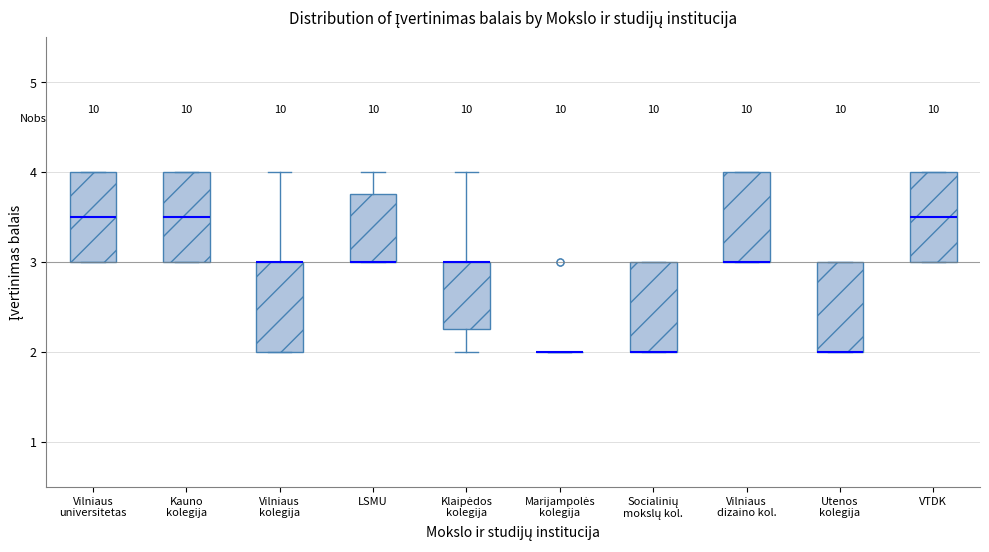

Reading left to right, read every box against the y-axis: the position of its median line, the range the box covers, and the ends of its whiskers. The values are not printed on the chart, so give them approximately, as read against the axis.

Vilniaus universitetas: median 3.5, box 3.0 to 4.0, whiskers 3.0 to 4.0
Kauno kolegija: median 3.5, box 3.0 to 4.0, whiskers 3.0 to 4.0
Vilniaus kolegija: median 3.0 (drawn on the box's upper edge), box 2.0 to 3.0, whiskers 2.0 to 4.0
LSMU: median 3.0 (drawn on the box's lower edge), box 3.0 to 3.8, whiskers 3.0 to 4.0
Klaipėdos kolegija: median 3.0 (drawn on the box's upper edge), box 2.3 to 3.0, whiskers 2.0 to 4.0
Marijampolės kolegija: box collapsed to a line at 2.0, whiskers 2.0 to 2.0
Socialinių mokslų kol.: median 2.0 (drawn on the box's lower edge), box 2.0 to 3.0, whiskers 2.0 to 3.0
Vilniaus dizaino kol.: median 3.0 (drawn on the box's lower edge), box 3.0 to 4.0, whiskers 3.0 to 4.0
Utenos kolegija: median 2.0 (drawn on the box's lower edge), box 2.0 to 3.0, whiskers 2.0 to 3.0
VTDK: median 3.5, box 3.0 to 4.0, whiskers 3.0 to 4.0